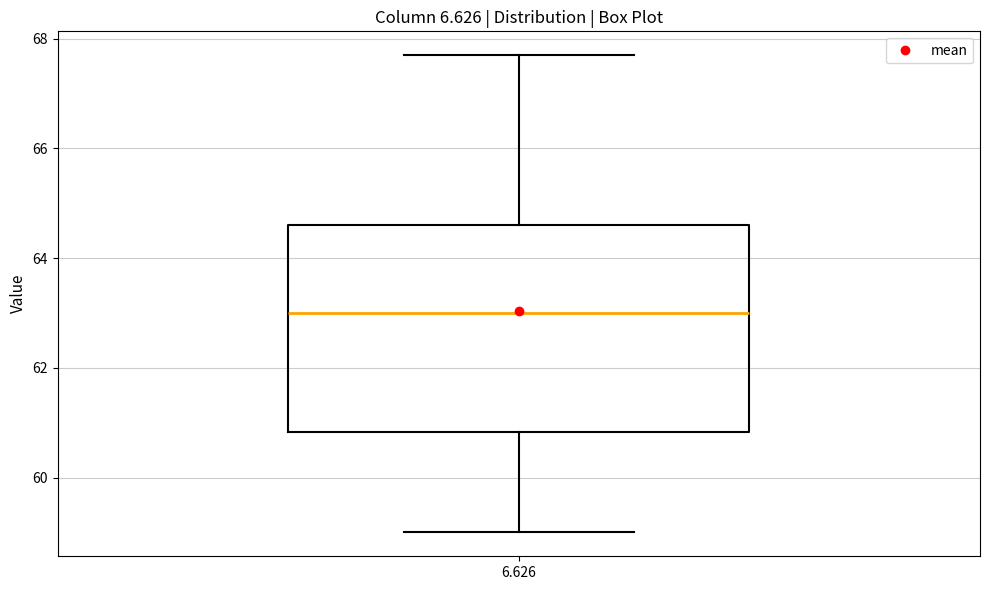

Where does the lower whisker of the box at x = 6.626 end on the y-axis? The values are not printed on the chart, so give them approximately, as read against the axis.

59.0